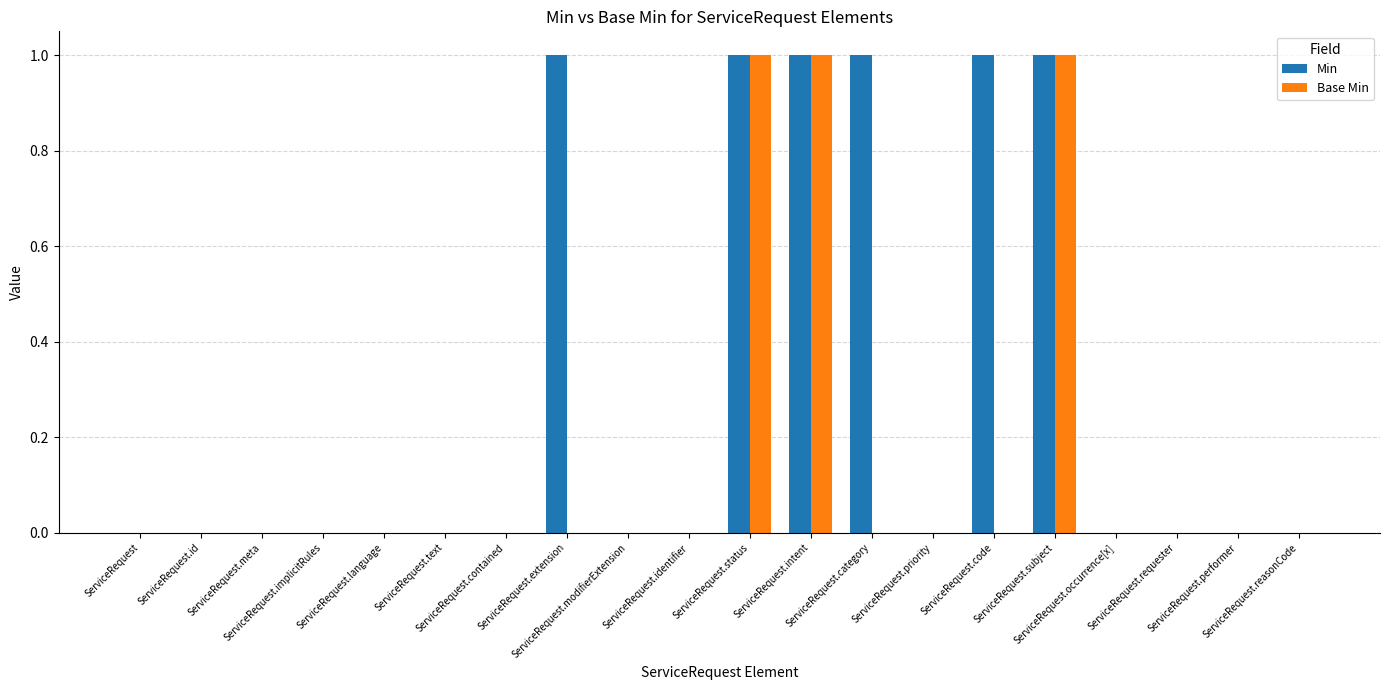

Reading left to right, transcribe all the data shown in this chart.

Min: 0	0	0	0	0	0	0	1	0	0	1	1	1	0	1	1	0	0	0	0
Base Min: 0	0	0	0	0	0	0	0	0	0	1	1	0	0	0	1	0	0	0	0